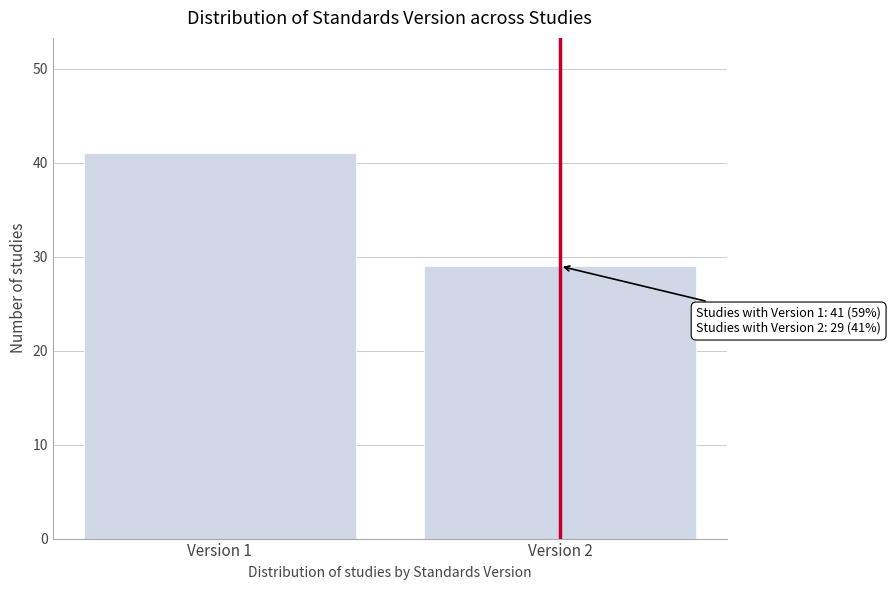

Reading right to left, extract all data points from this chart.

29	41